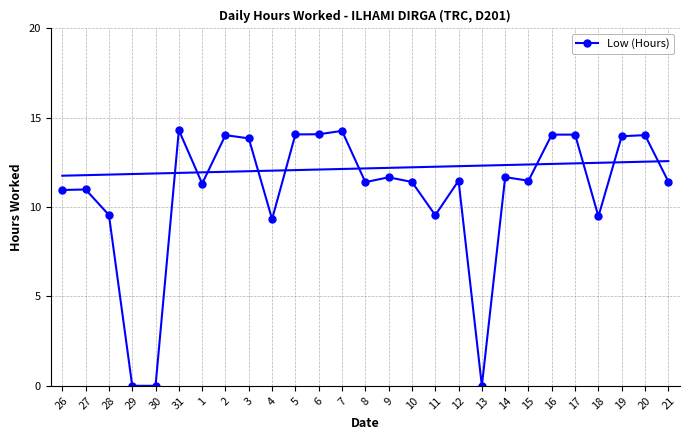

Rank the categories by value from lowest to highest.

29, 30, 13, 4, 18, 11, 28, 26, 27, 1, 8, 10, 21, 12, 15, 9, 14, 3, 19, 2, 20, 16, 17, 5, 6, 7, 31